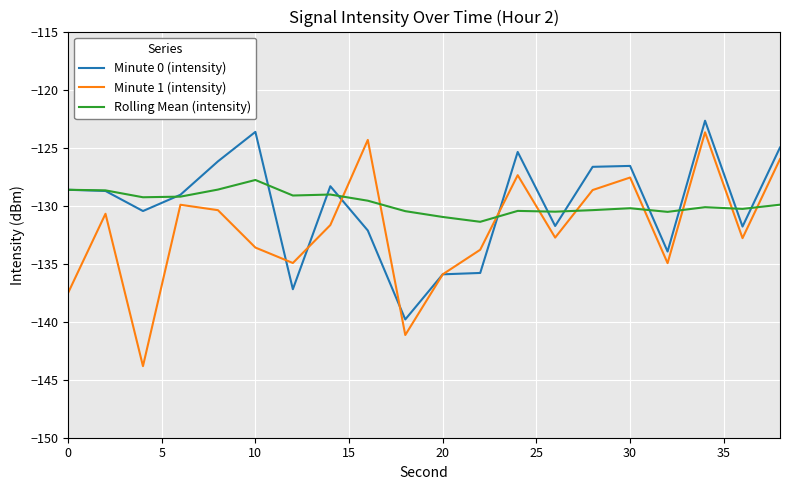

In Minute 0 (intensity), how many points are higher than both neighbors (excluding endpoints)?

5